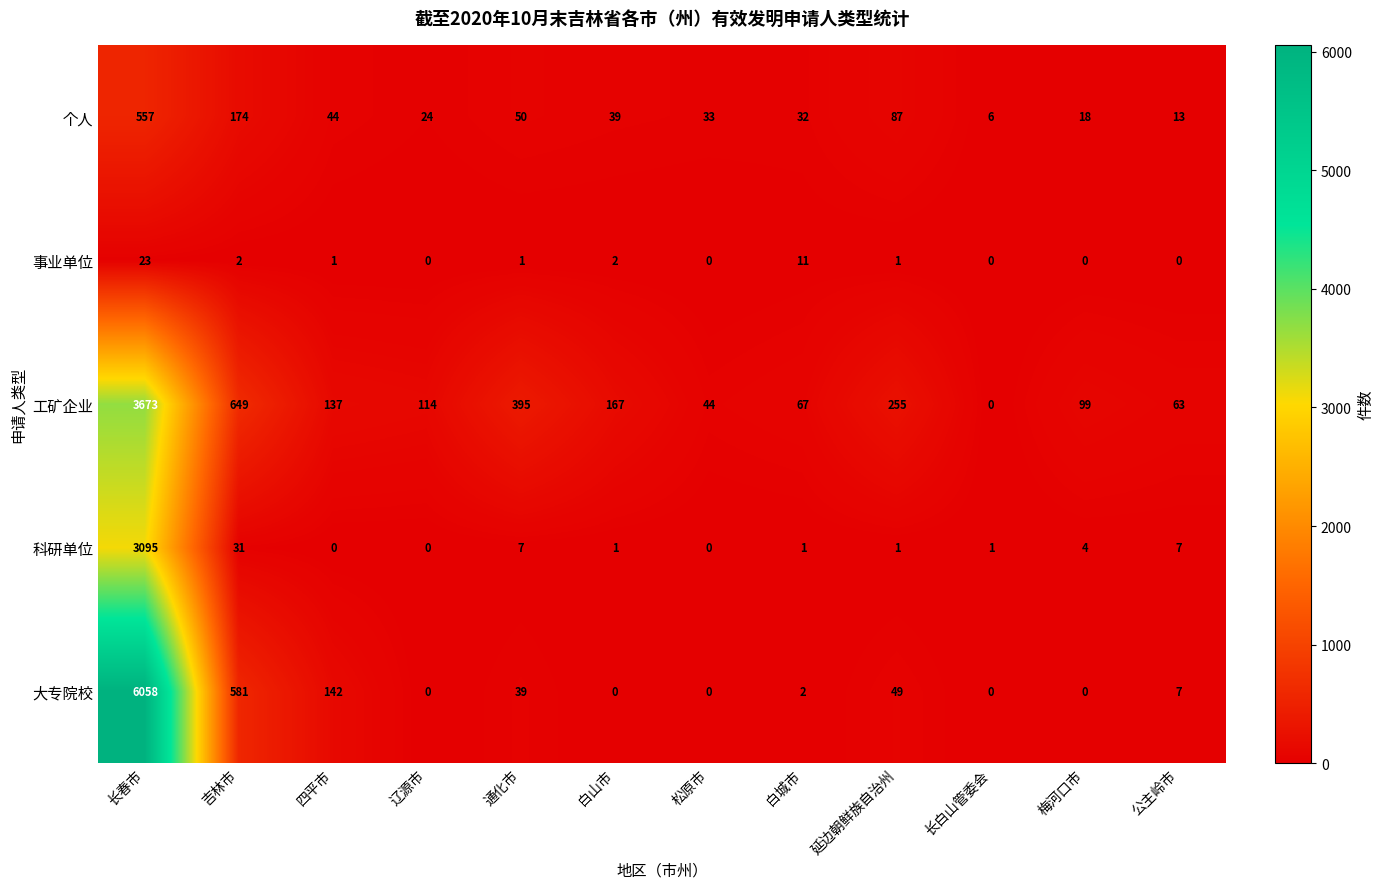

The value of 大专院校 at 白城市 is 2. True or false?

True